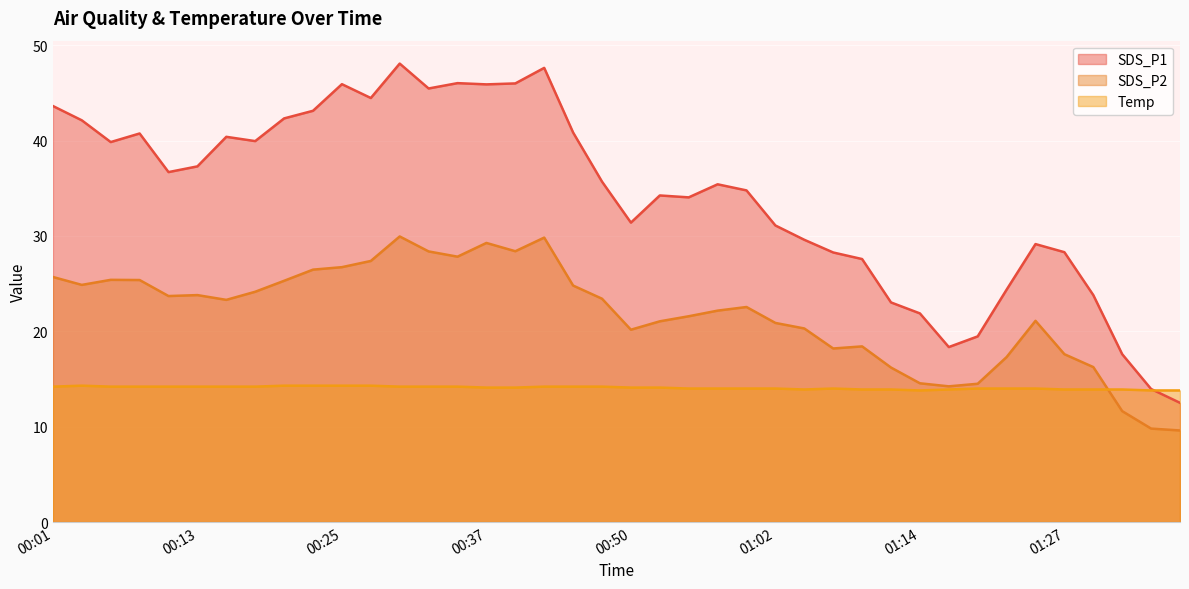

What is the minimum value for SDS_P2?

9.6